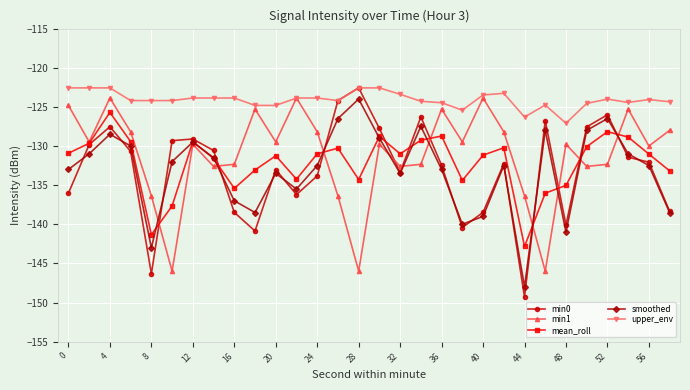

After their last crossing, which series has the higher values: smoothed or mean_roll?

mean_roll